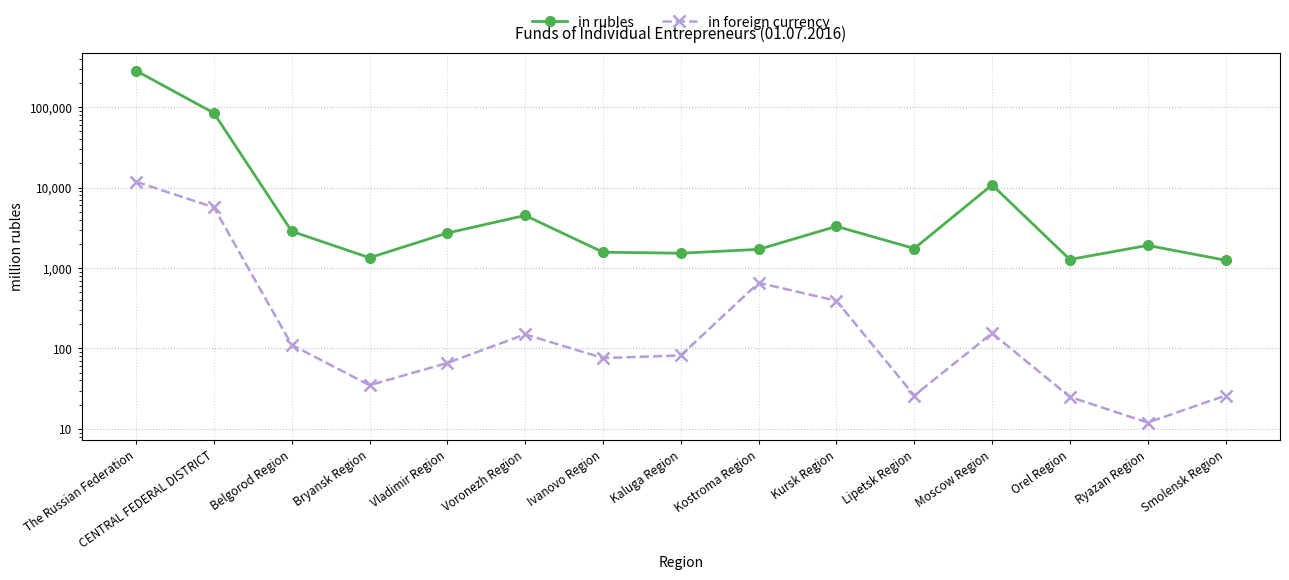

What is the sum of all in rubles values?

405739